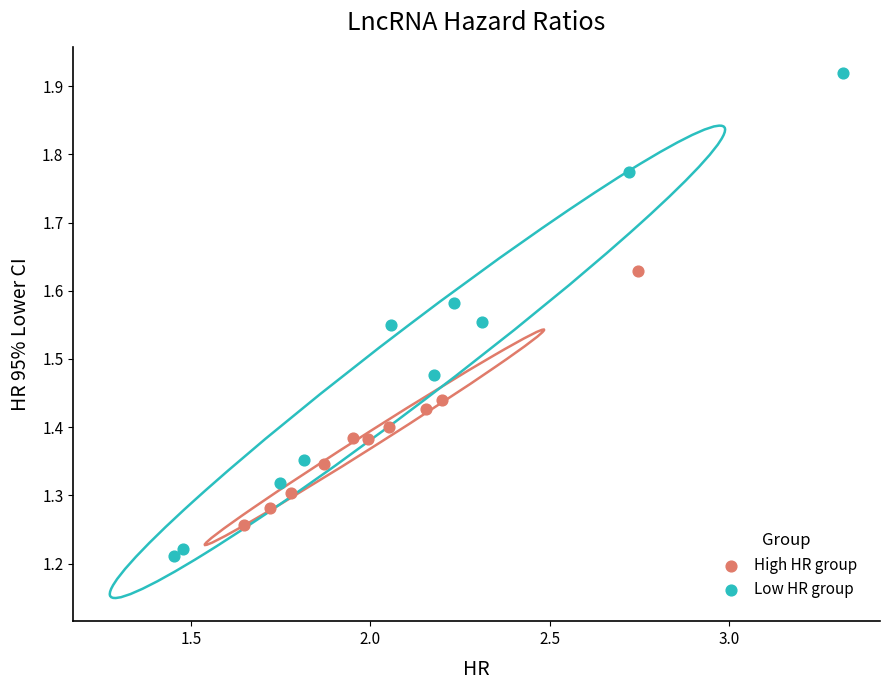

Which series reaches the minimum Y coordinate?

Low HR group